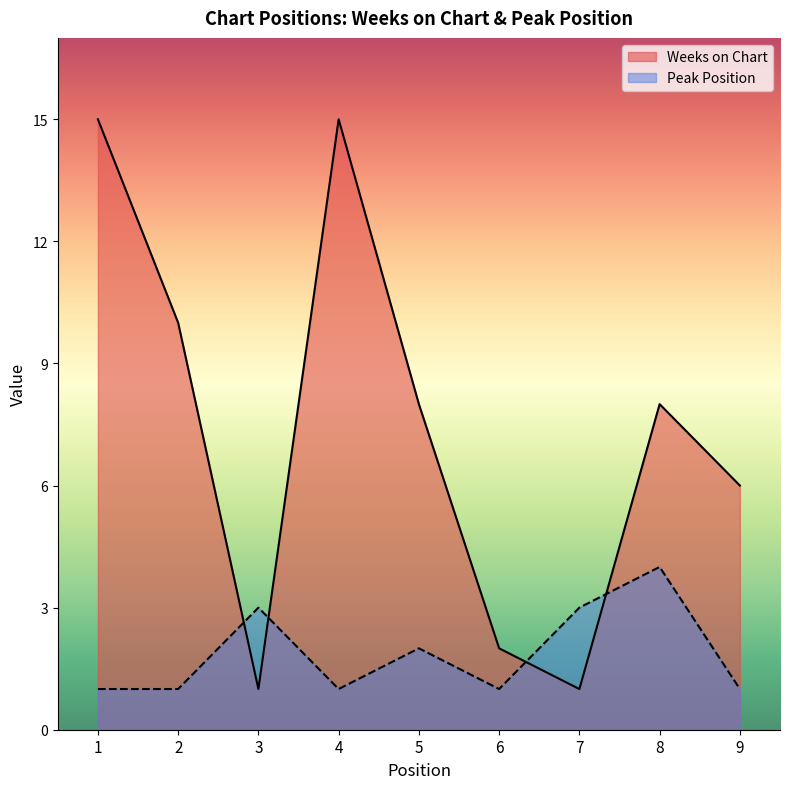

True or false: Peak Position and Weeks on Chart cross at least once.

True